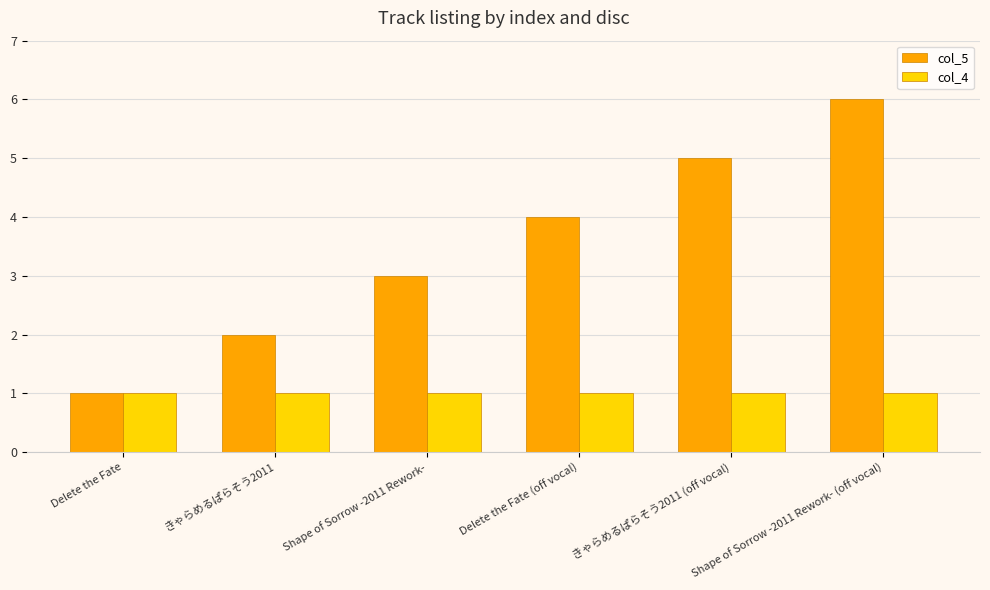

What value does the col_4 series have at きゃらめるぱらそう2011 (off vocal)?

1